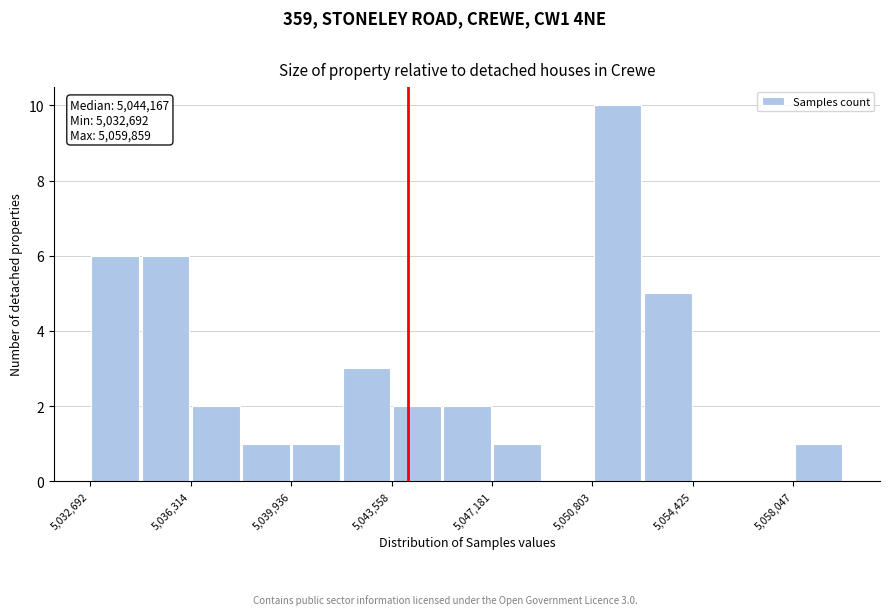

Around what value on the x-axis is the tallest bar? Give the approximate position of its centre, as read against the axis.

5051500